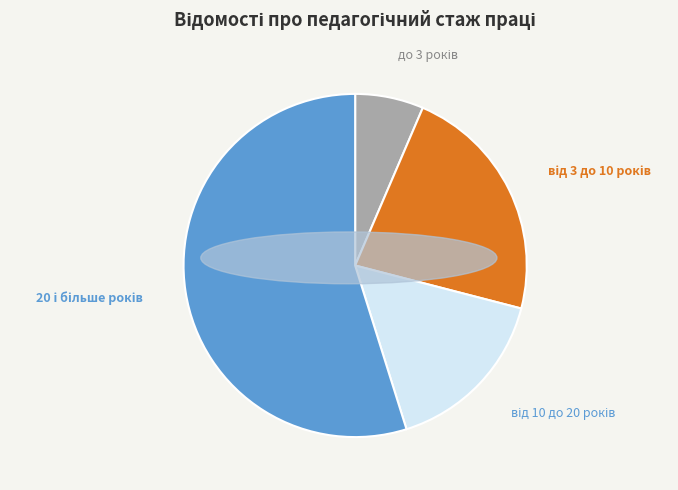

How many segments does this pie chart have?

4